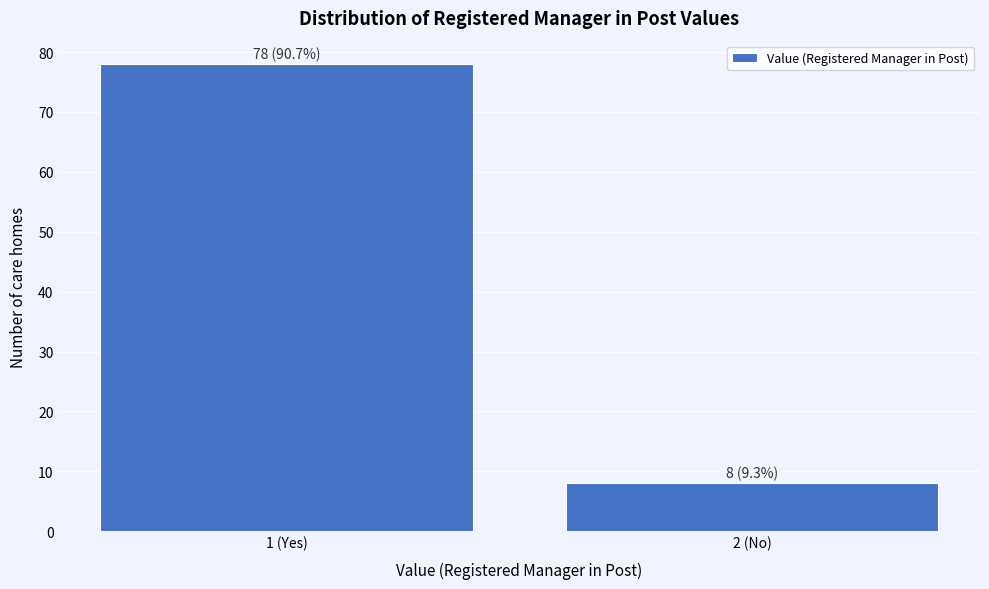

Reading left to right, list all the values displayed in this chart.

1 (Yes)=78	2 (No)=8